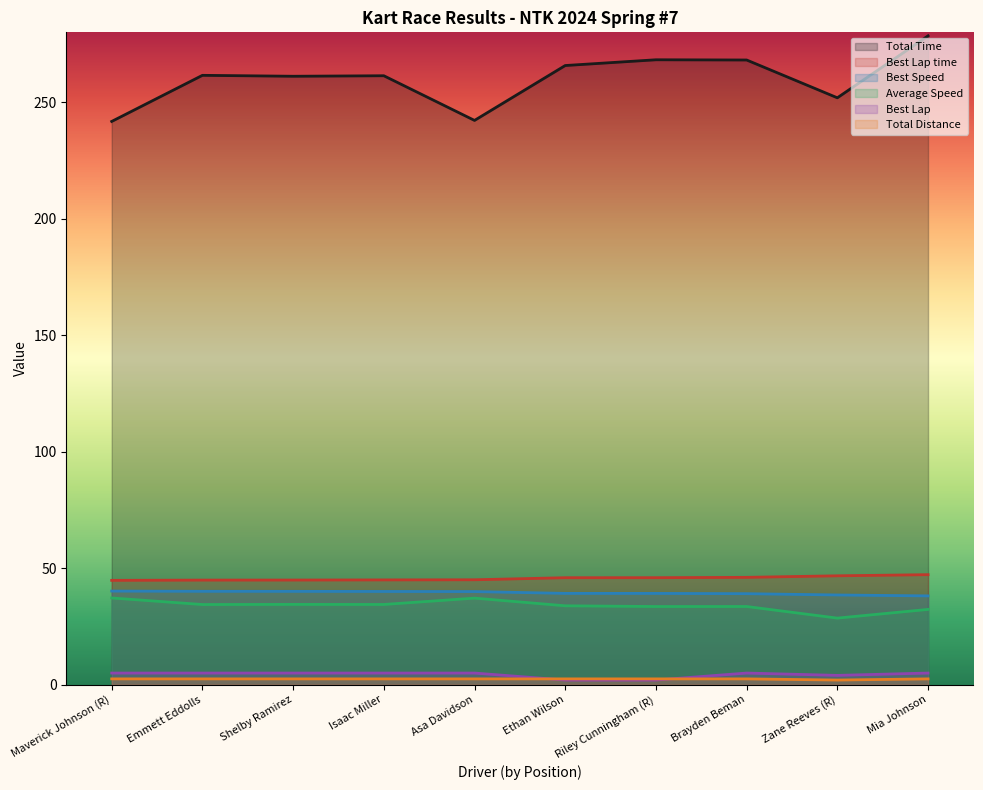

What is the difference between the second highest and second lowest values in the Best Lap series?

3.0